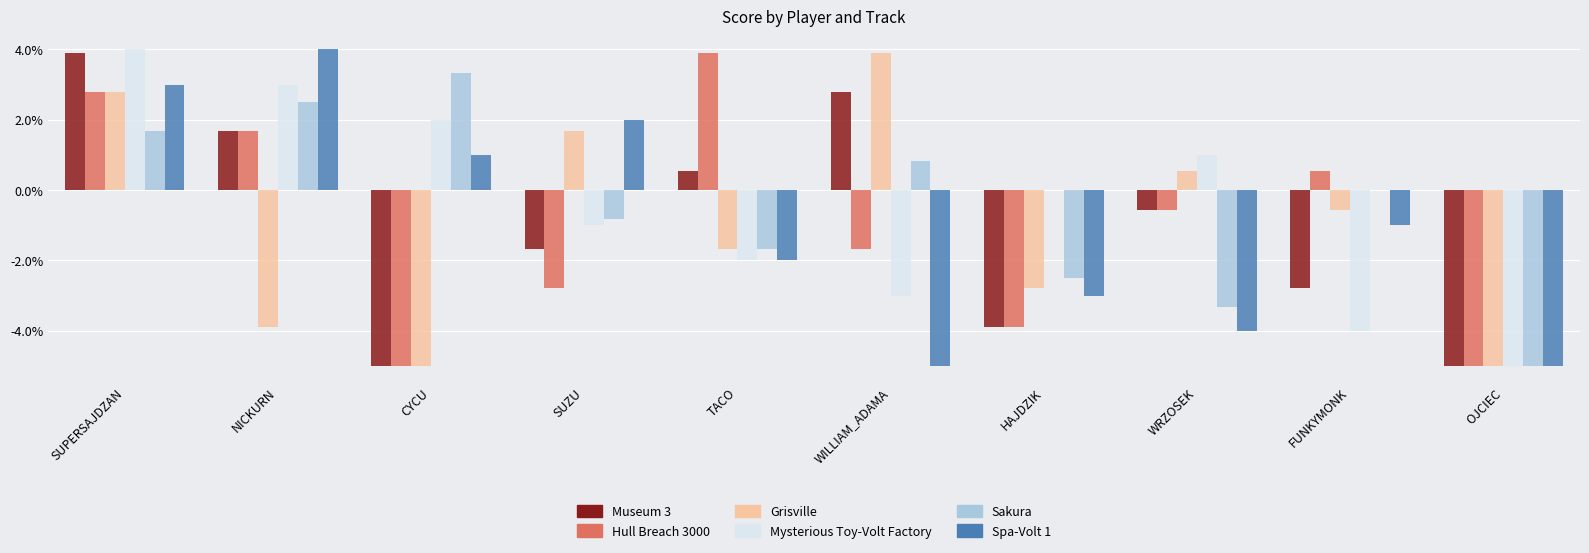

Which label corresponds to the largest value in the chart?

SUPERSAJDZAN